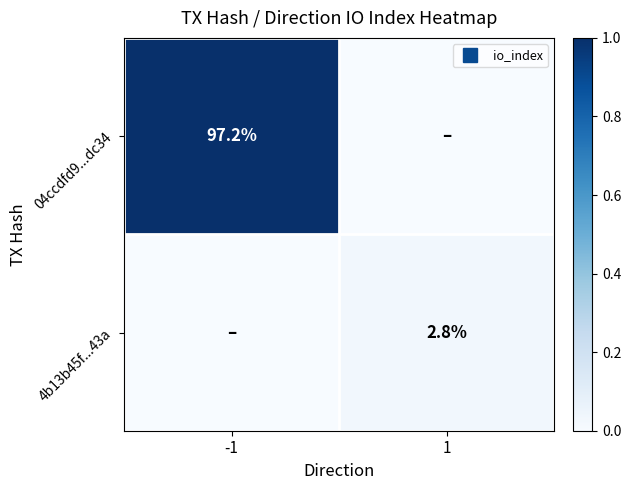

List the labels in order of 04ccdfd9...dc34 value, smallest first.

1, -1